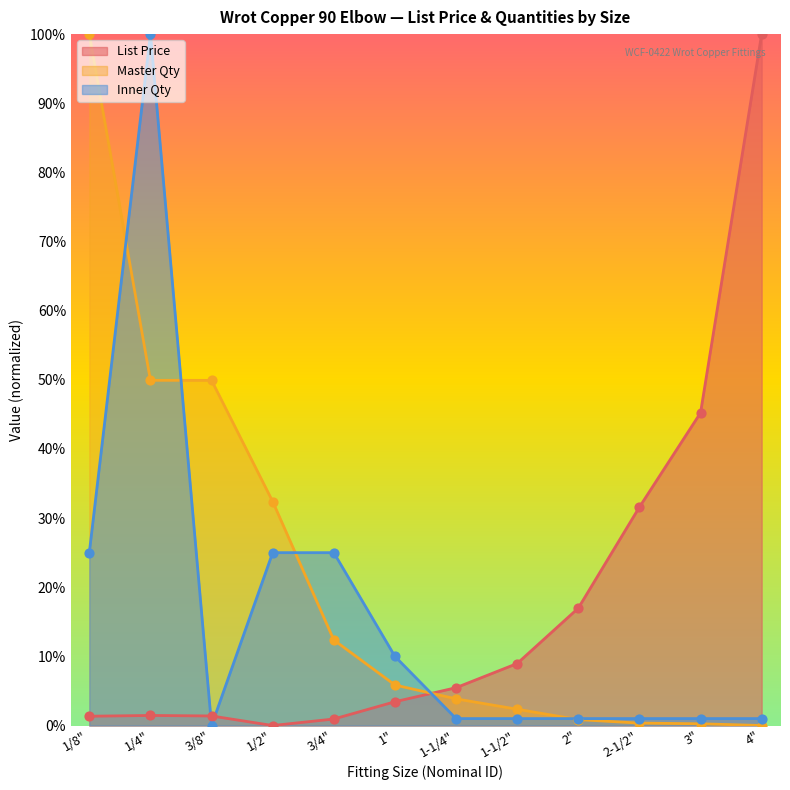

Which series has the largest total across all categories?

Master Qty